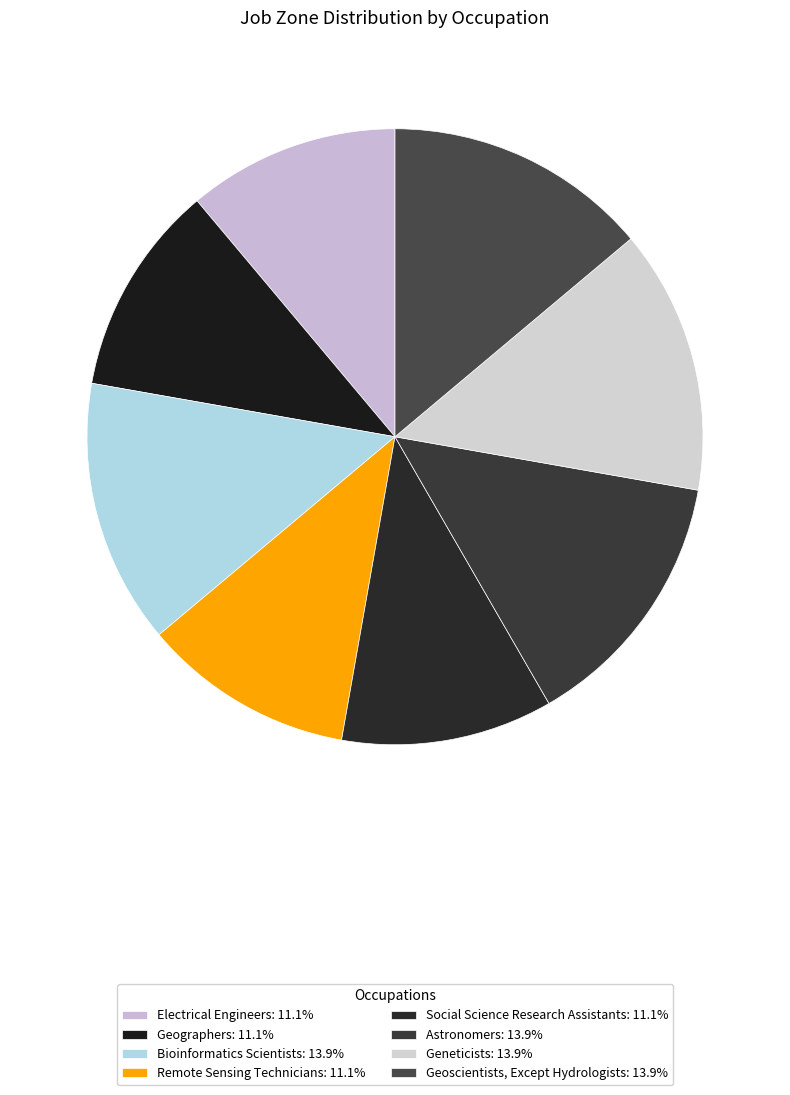

Is there any slice that represents more than half of the pie?

No